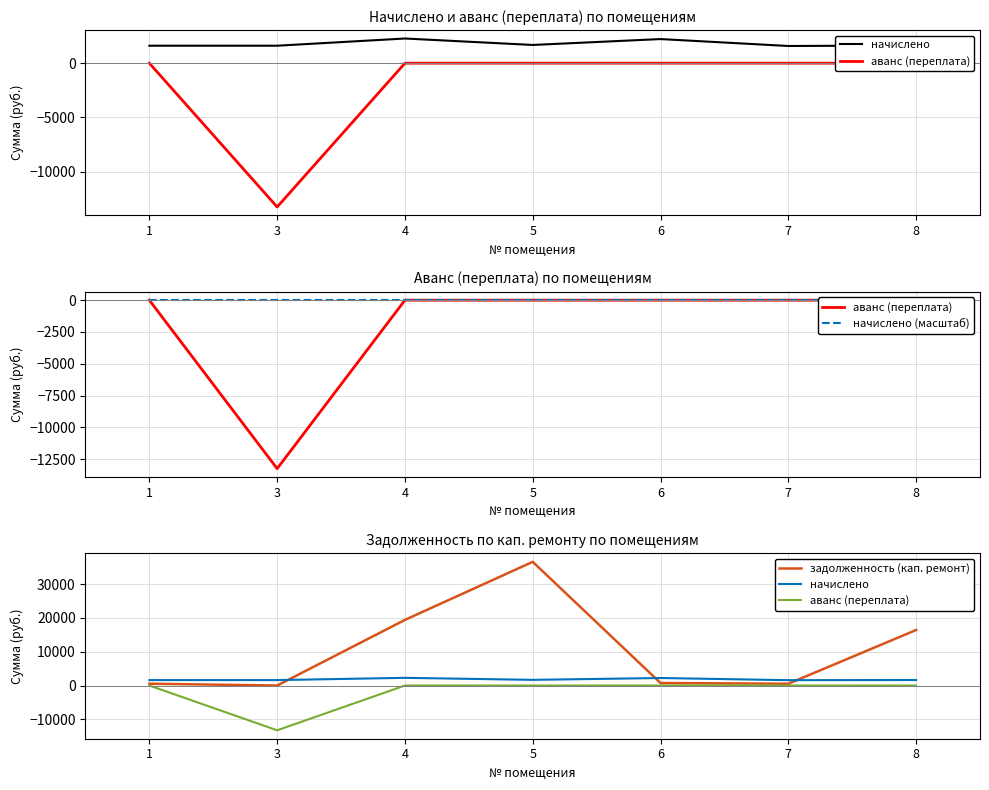

At 3, list the series in order from smallest to largest.

аванс (переплата), начислено (масштаб), задолженность (кап. ремонт), начислено